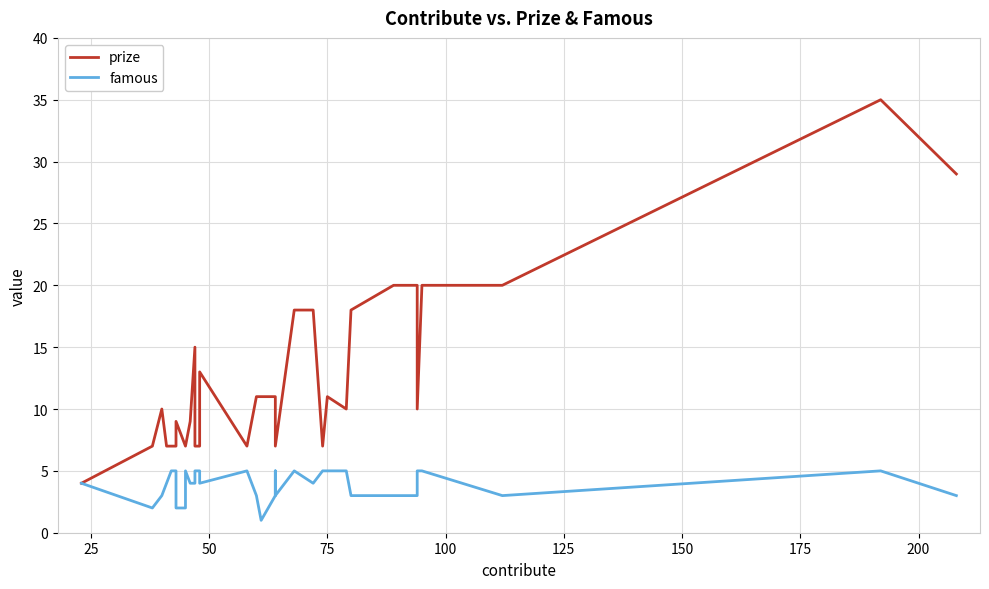

What is the maximum value shown in the chart?

35